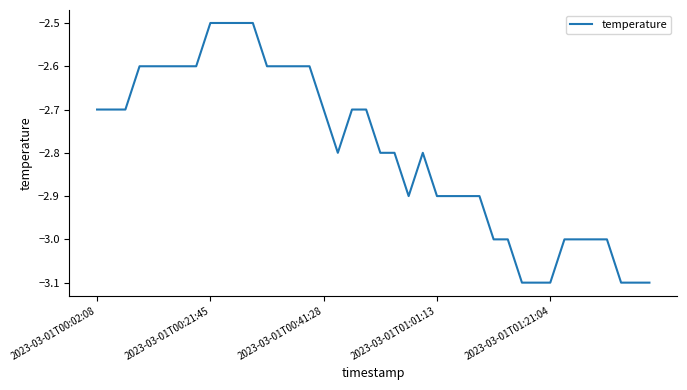

Count the values in the range -3 to -2.

34